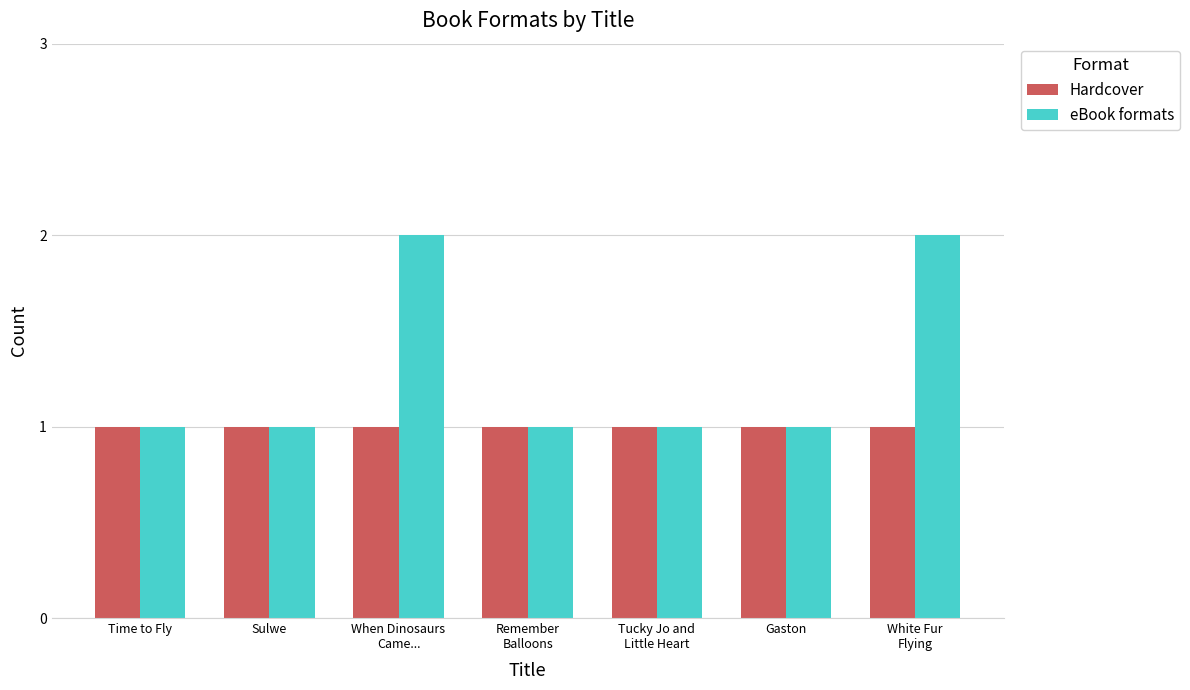

Which series has the largest total across all categories?

eBook formats